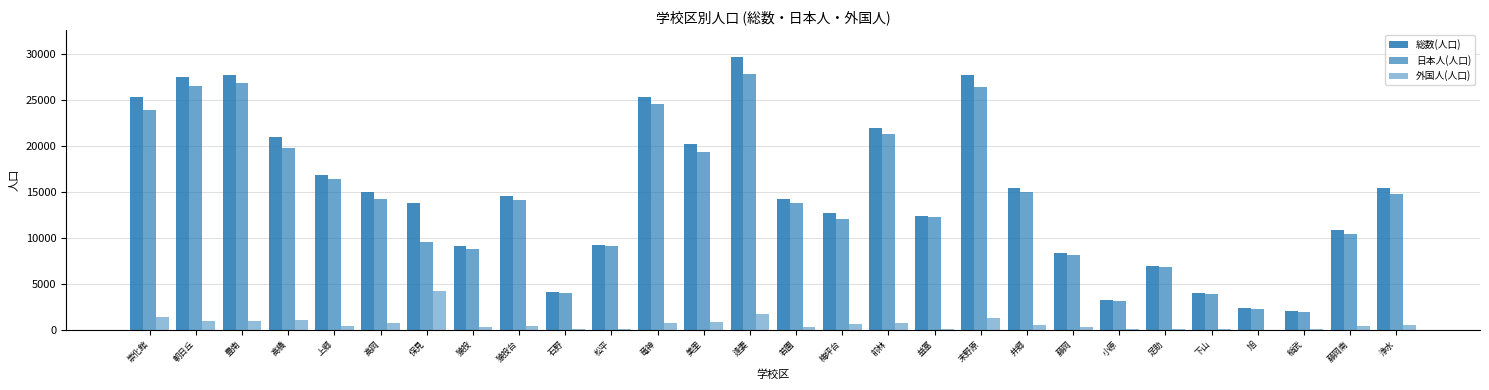

Rank the categories by 外国人(人口) value from highest to lowest.

保見, 逢妻, 崇化館, 末野原, 高橋, 豊南, 朝日丘, 美里, 竜神, 前林, 高岡, 梅坪台, 浄水, 井郷, 猿投台, 上郷, 藤岡南, 若園, 猿投, 藤岡, 益富, 松平, 下山, 石野, 足助, 小原, 稲武, 旭